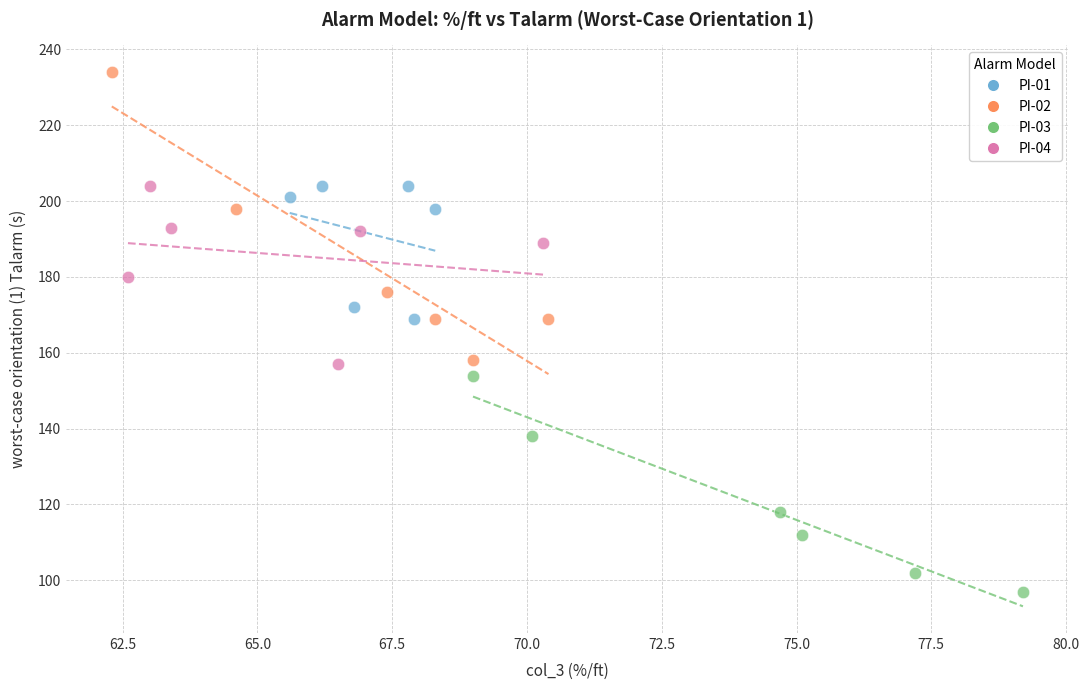

Which series has the widest spread of Y values?

PI-02